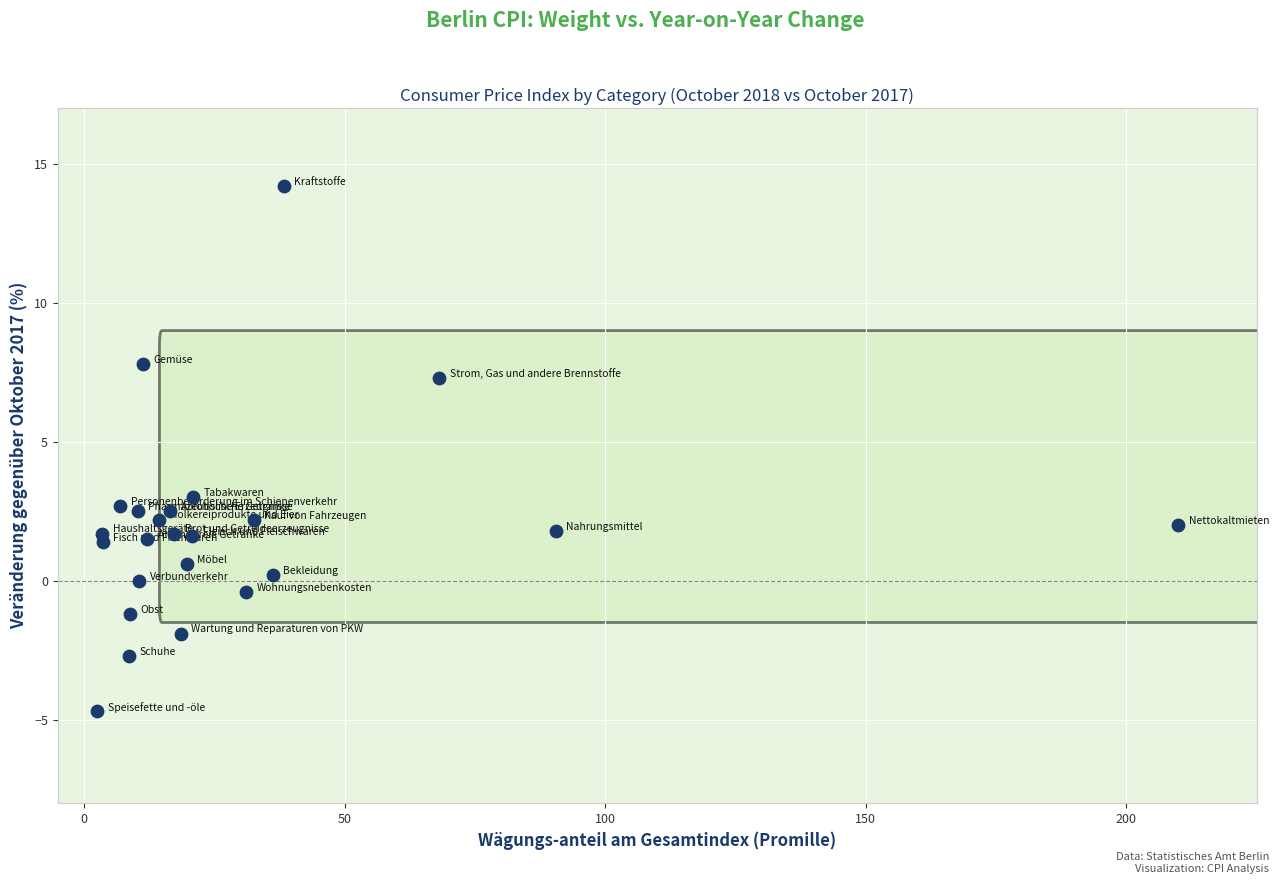

What is the range of X values (max minus min)?

207.3